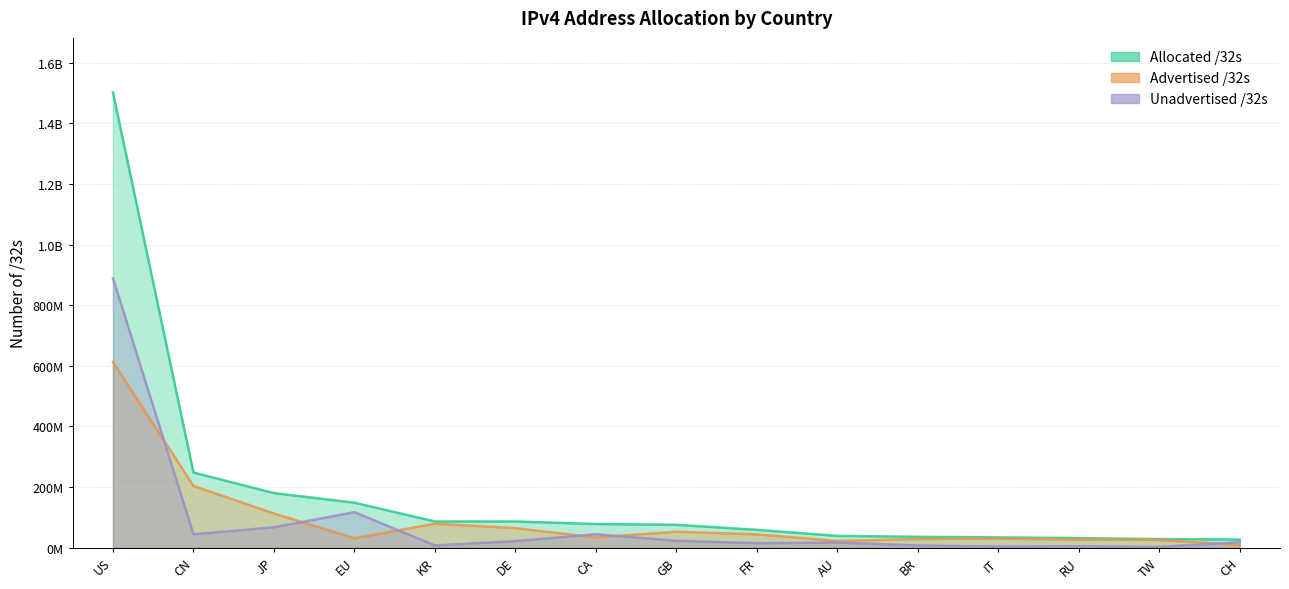

What is the total value across all series at IT?

67990912